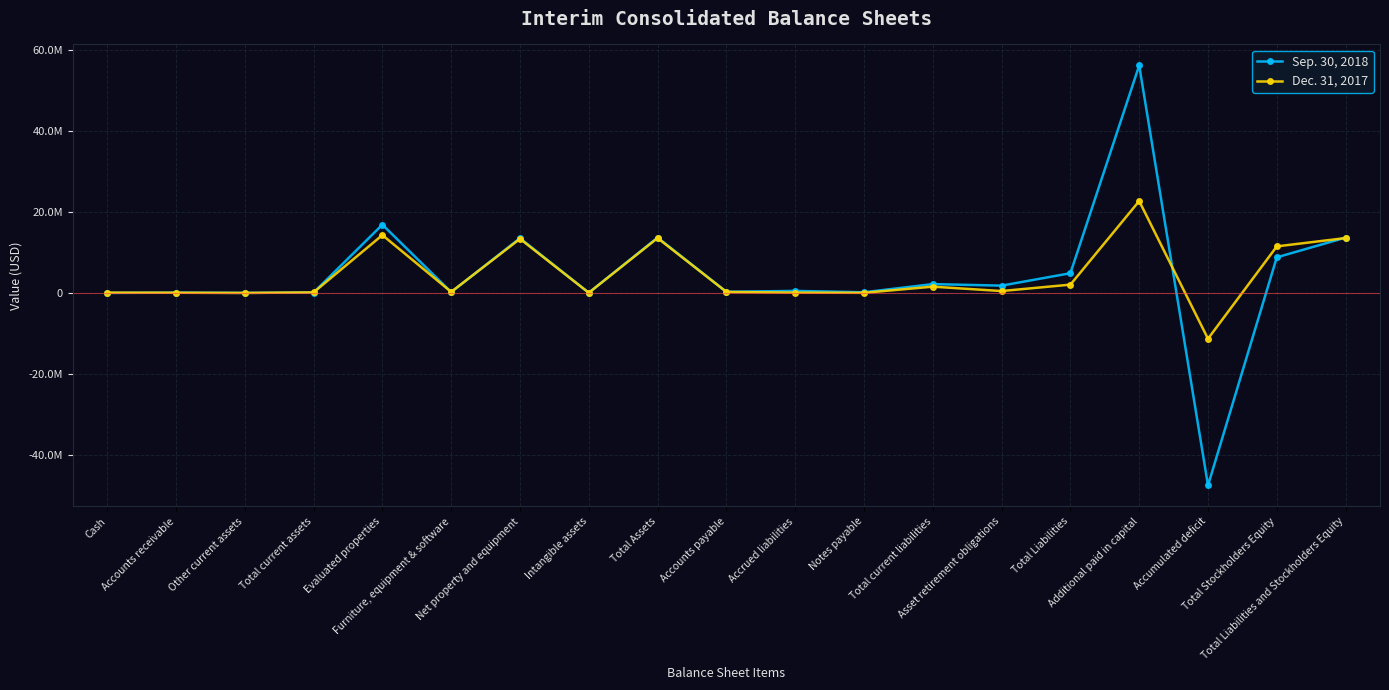

At Accrued liabilities, list the series in order from largest to smallest.

Sep. 30, 2018, Dec. 31, 2017